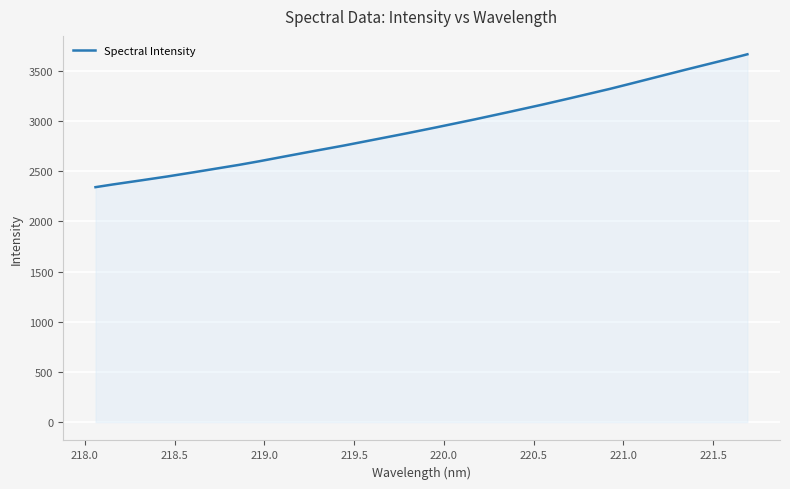

What is the minimum value shown in the chart?

2341.4